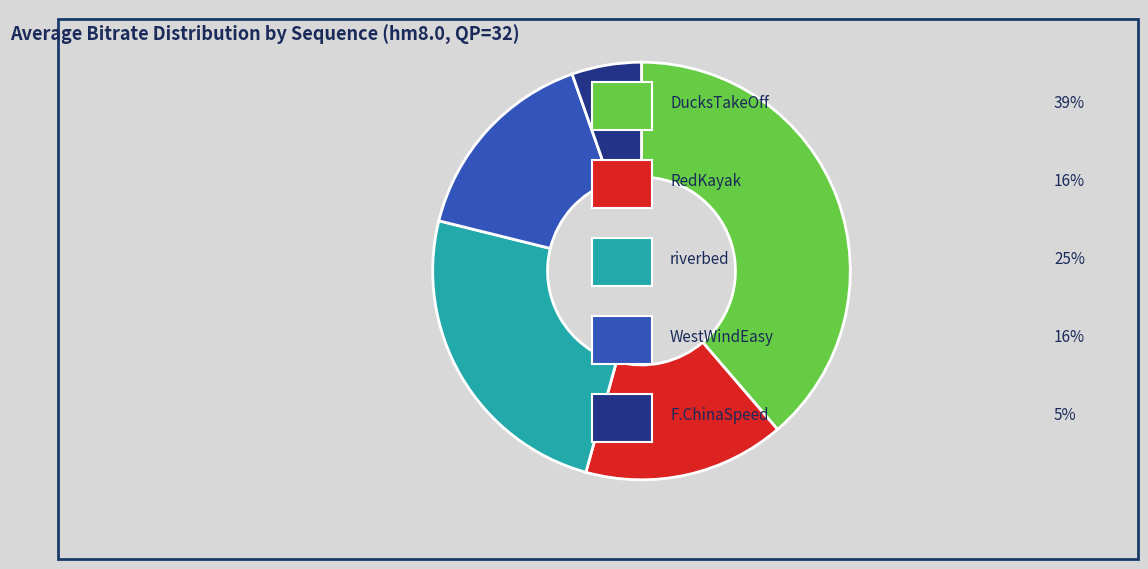

How many segments does this pie chart have?

5